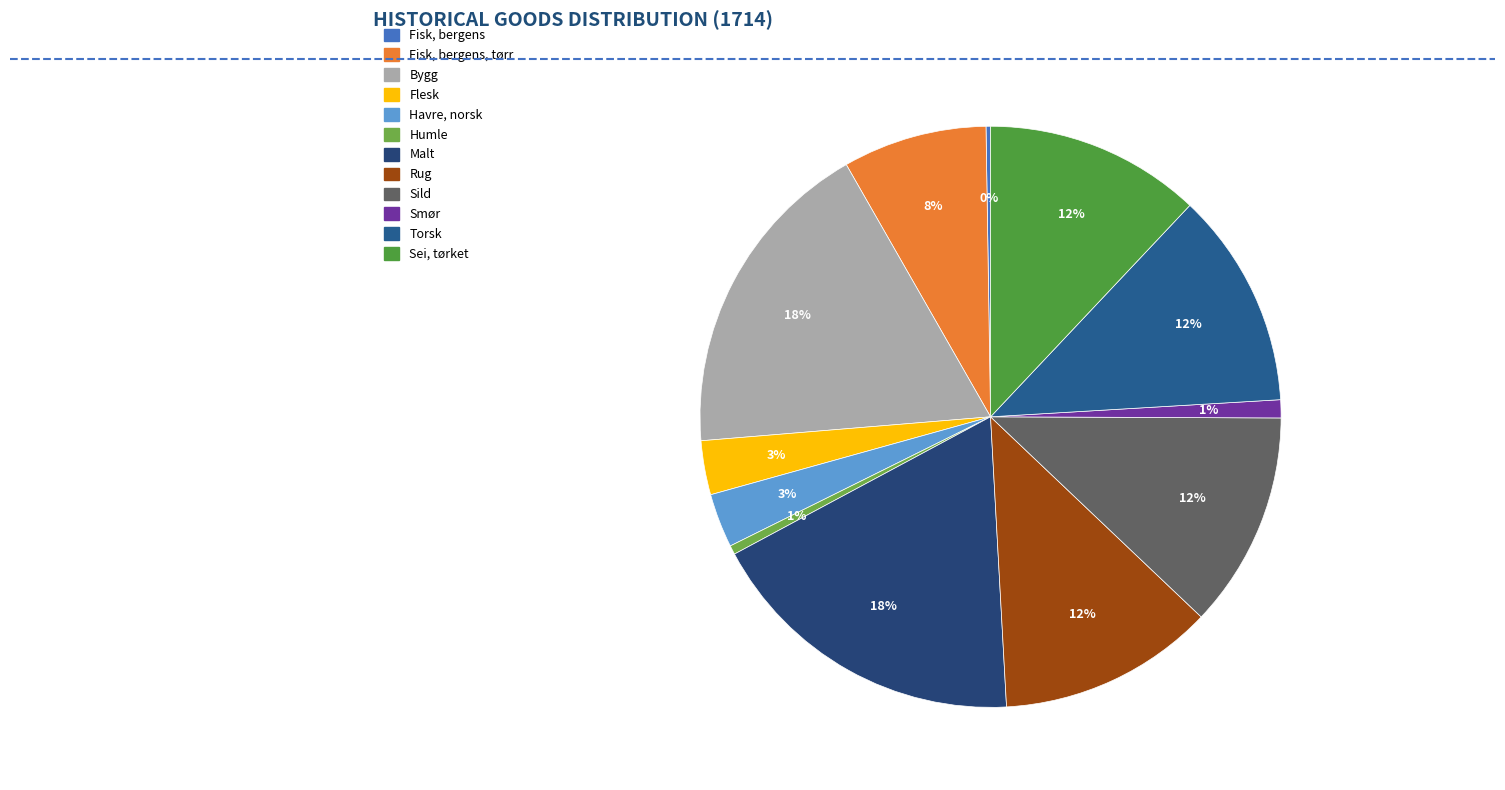

Is there any slice that represents more than half of the pie?

No